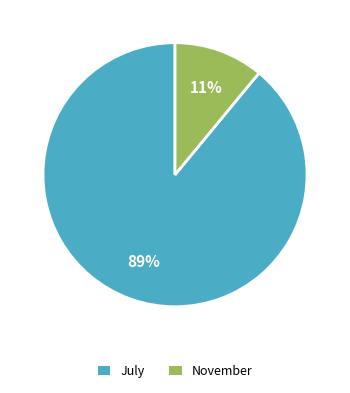

The July slice represents 99% of the pie. True or false?

False